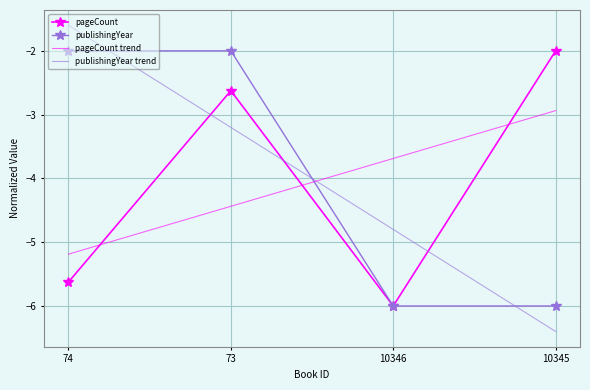

What position from the left is 73?

2